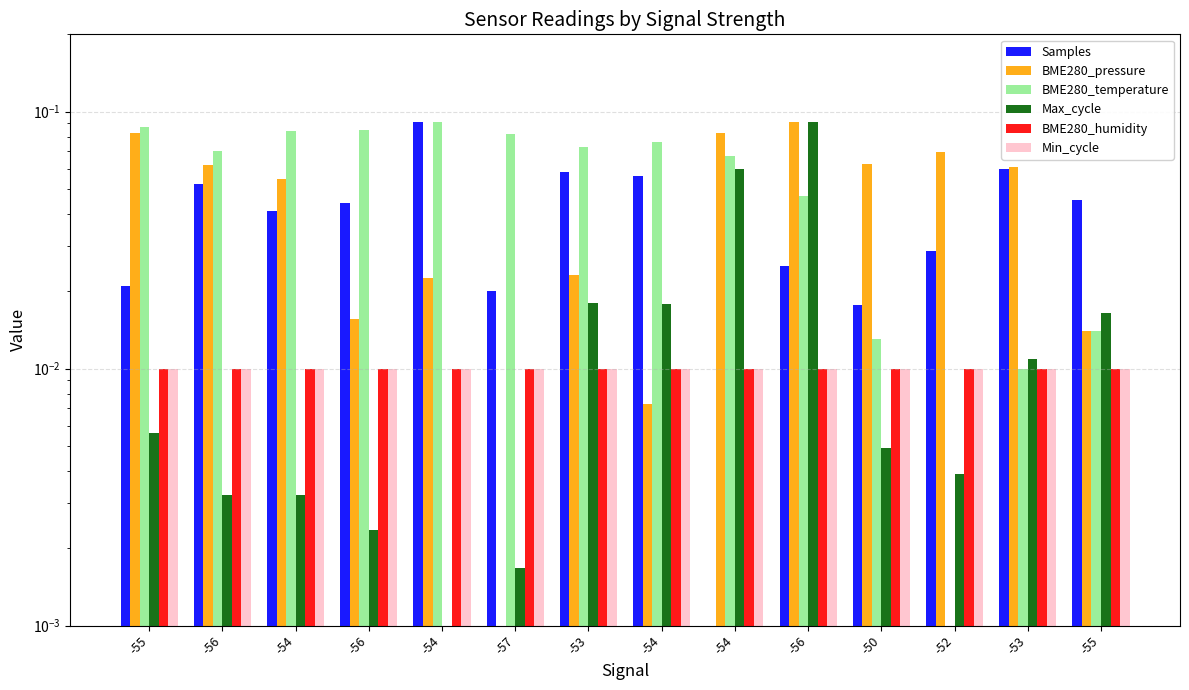

Which series has the largest range (max minus min)?

Samples